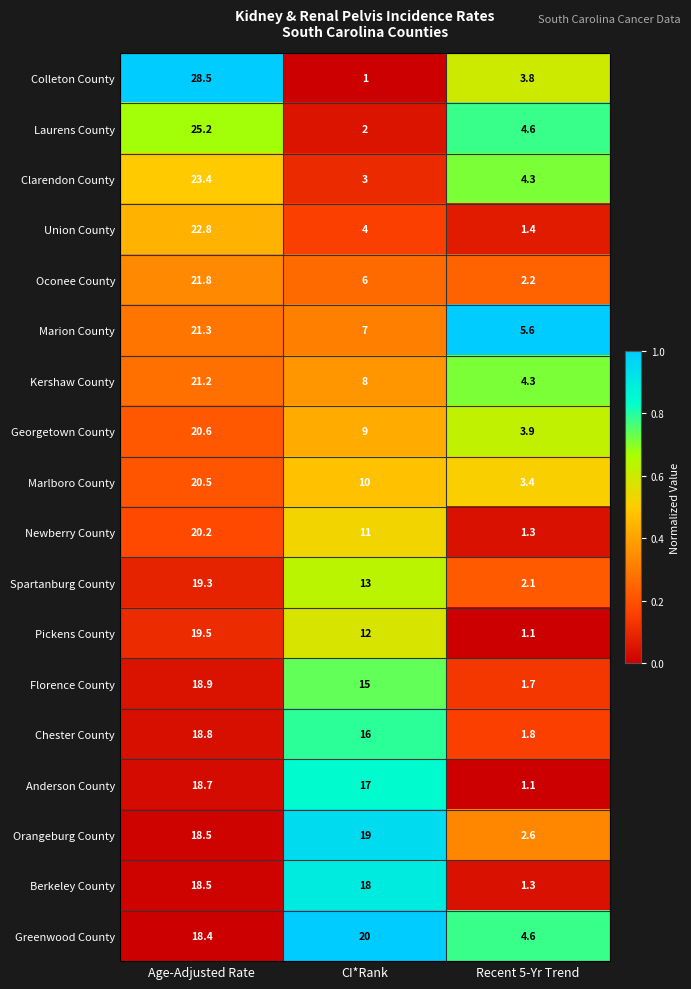

At which label does Colleton County reach its peak?

Age-Adjusted Rate